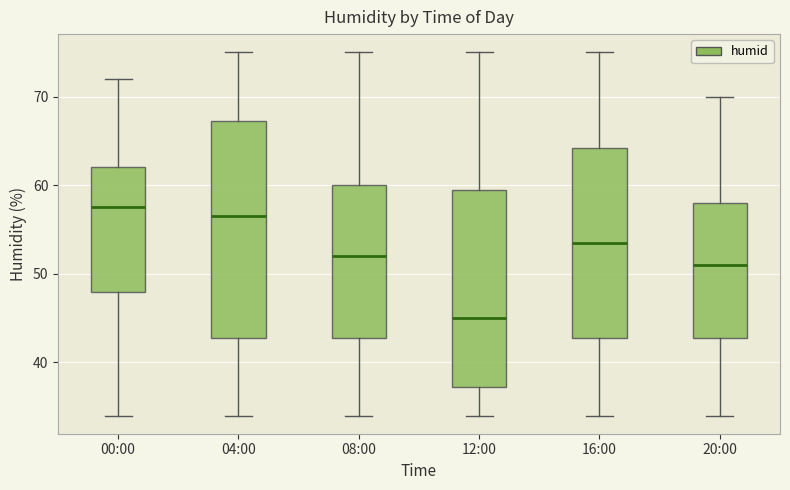

Where is the lower edge of the box for 20:00 on the y-axis? The values are not printed on the chart, so give them approximately, as read against the axis.

43